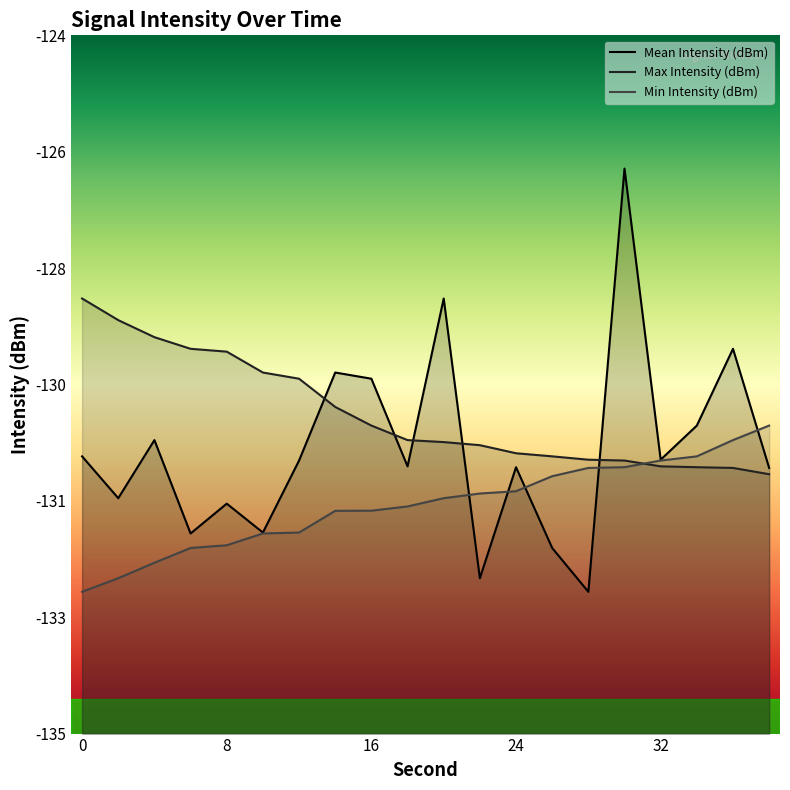

True or false: Max Intensity (dBm) has a value of -130.5 at 22.

True